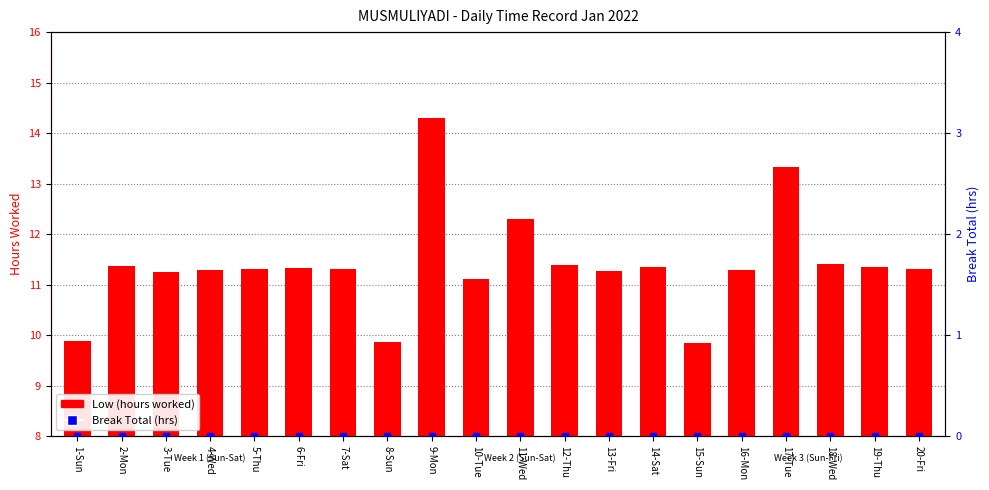

Is it true that Low (hours worked) equals 16.6 at 1-Sun?

False